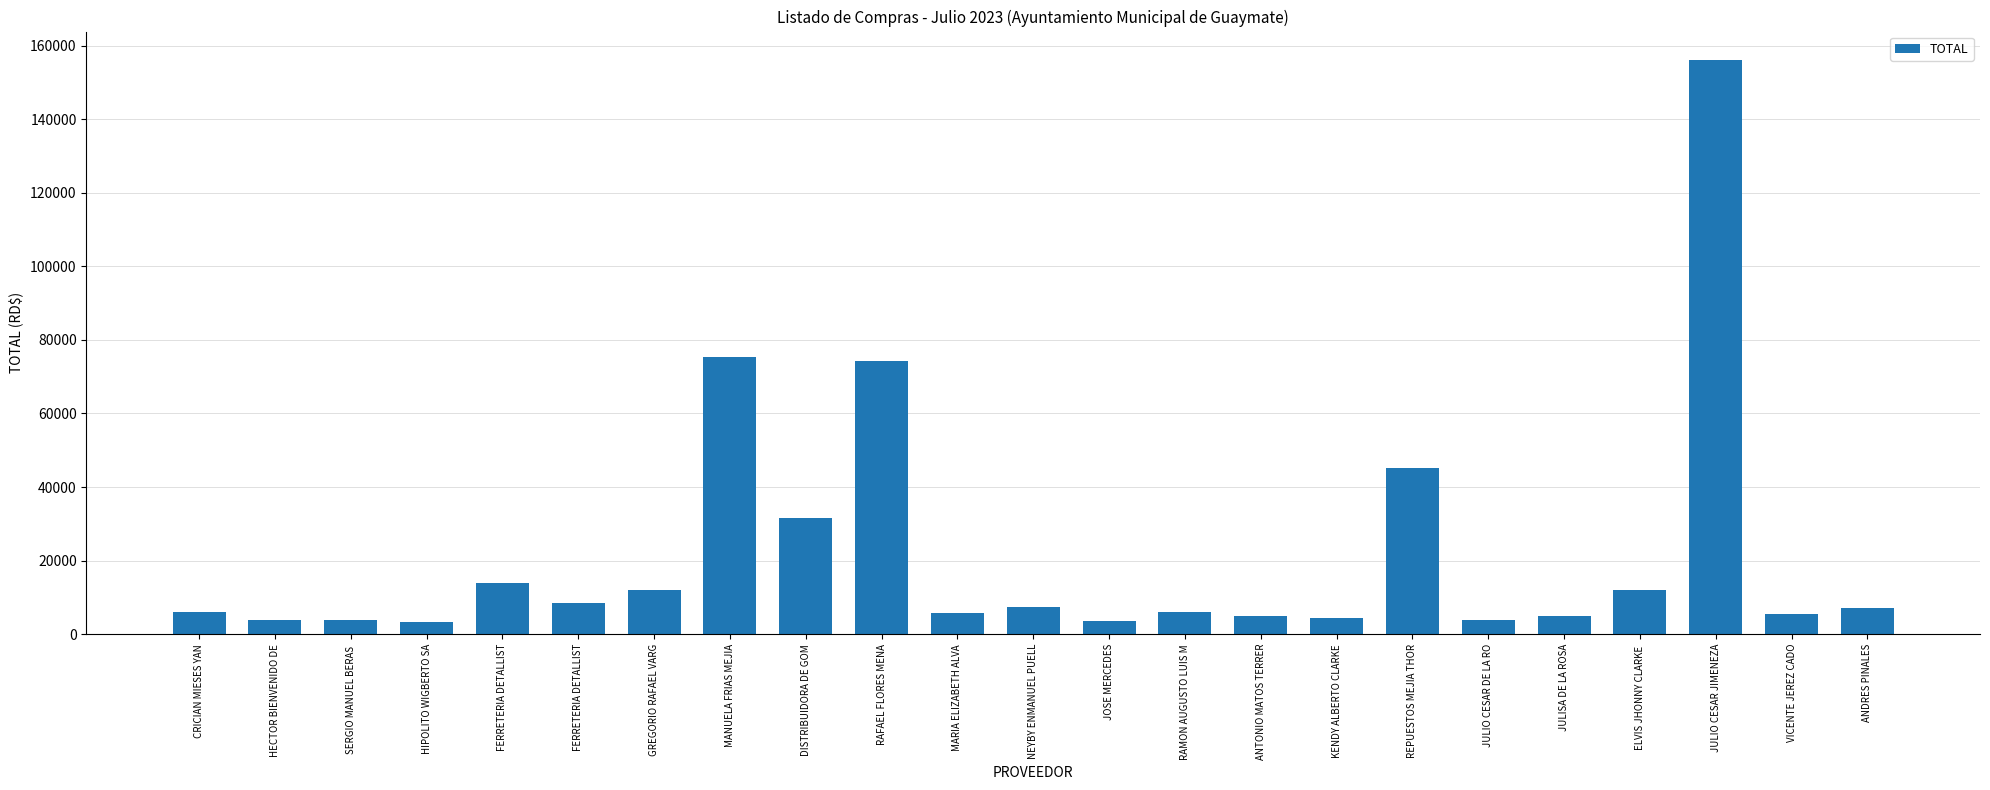

True or false: the data shows 2111.7 at HECTOR BIENVENIDO DE.

False